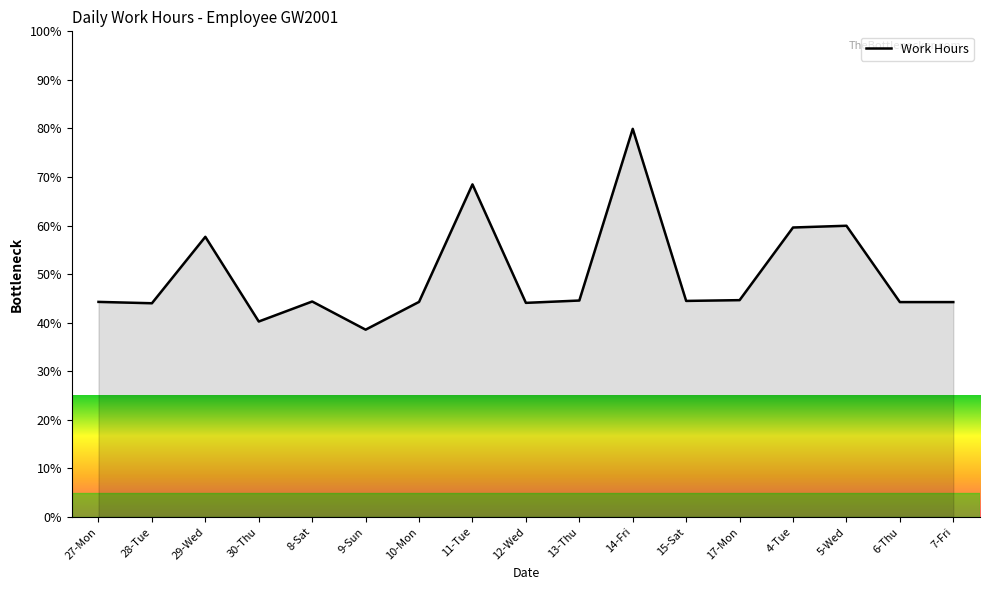

What is the change in value from 30-Thu to 6-Thu?

+4.0